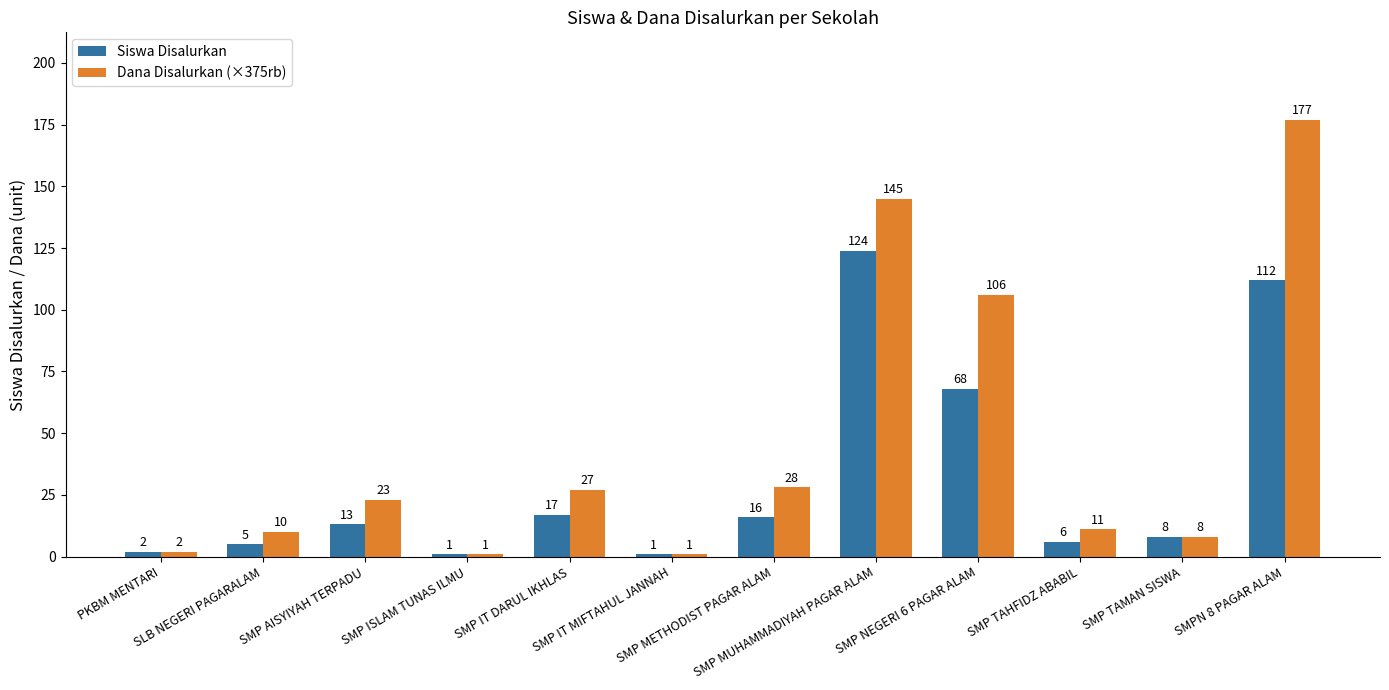

Which series has the largest total across all categories?

Dana Disalurkan (×375rb)